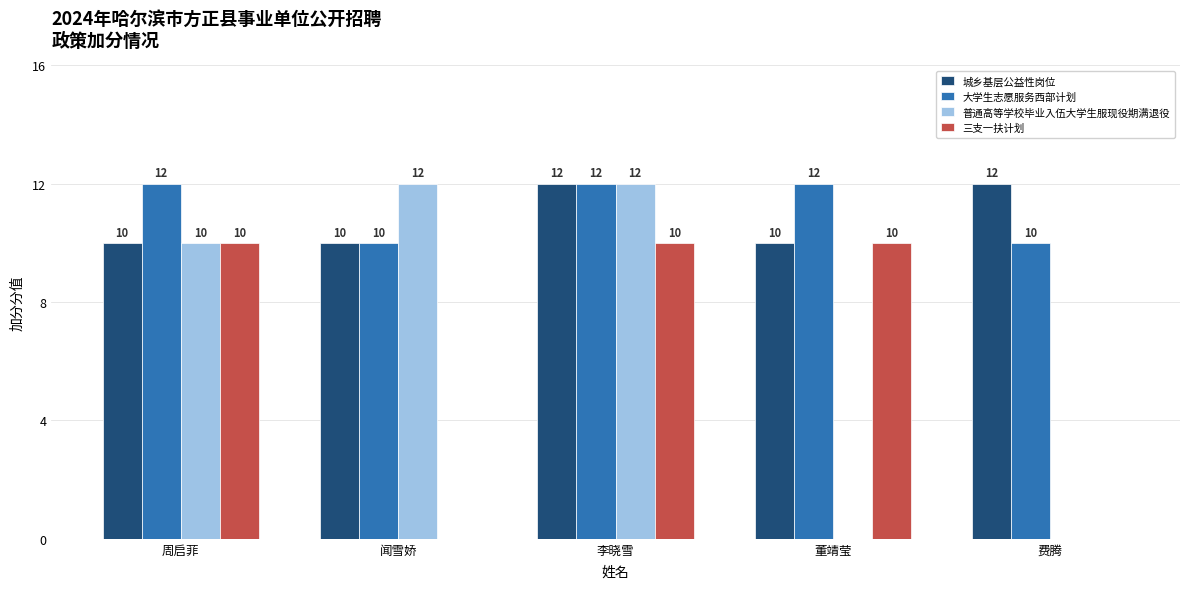

Are the bars grouped side by side (vs. stacked)?

Yes